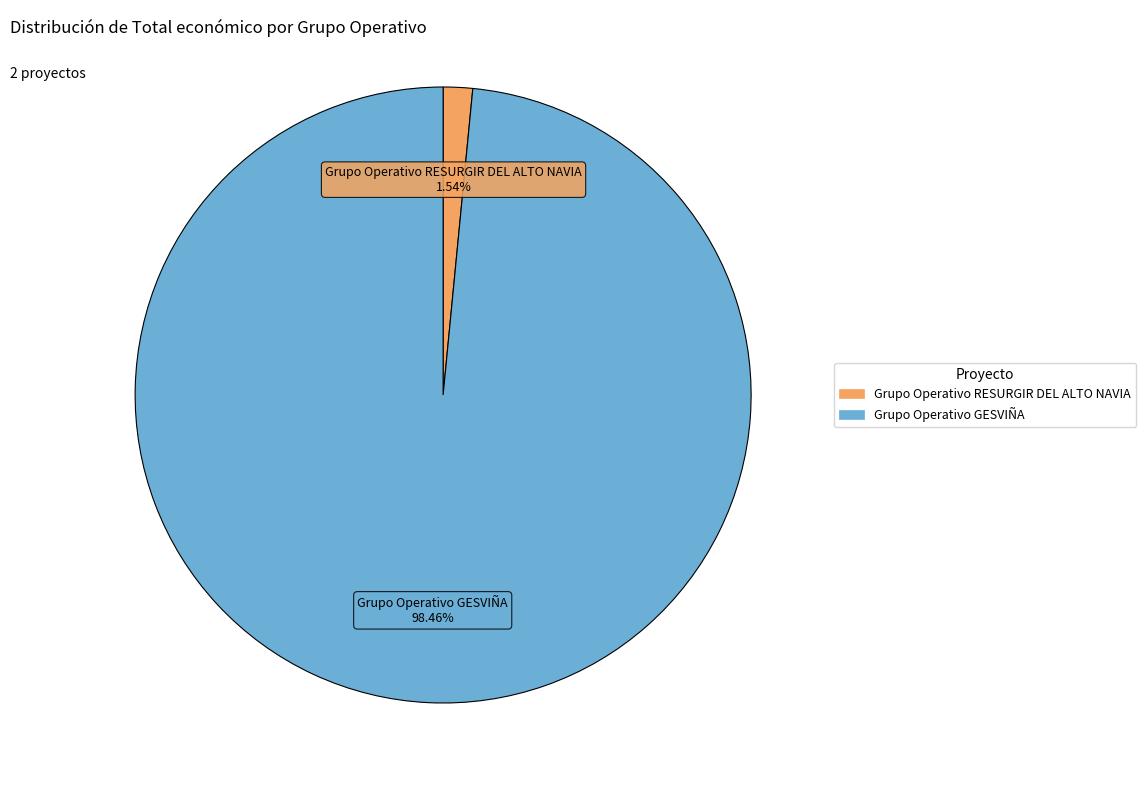

Does Grupo Operativo GESVIÑA account for over 50% of the chart?

Yes